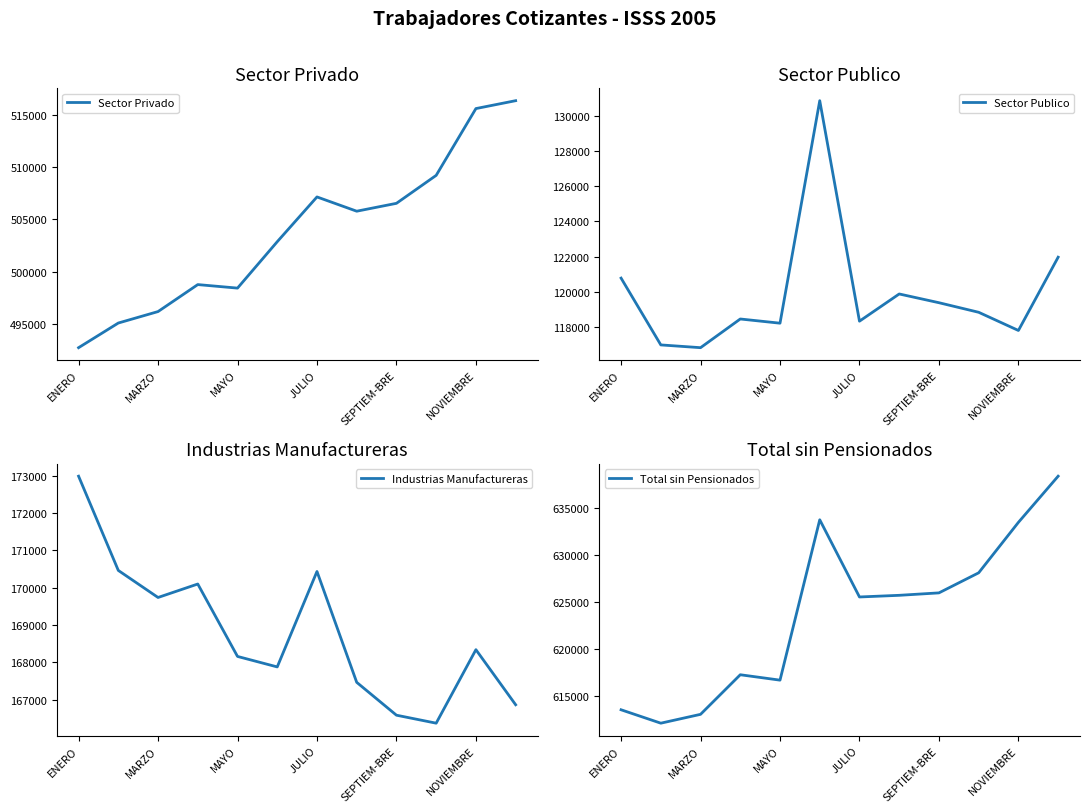

Rank the series by their maximum value, from highest to lowest.

Total sin Pensionados, Sector Privado, Industrias Manufactureras, Sector Publico